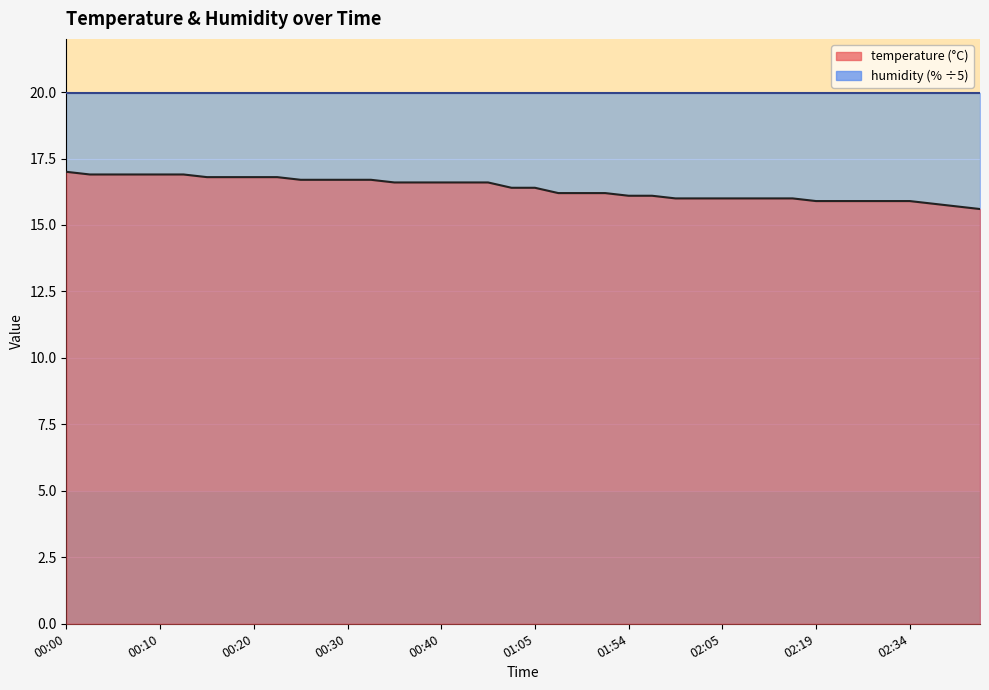

True or false: the data shows 10.5 at 00:30.

False